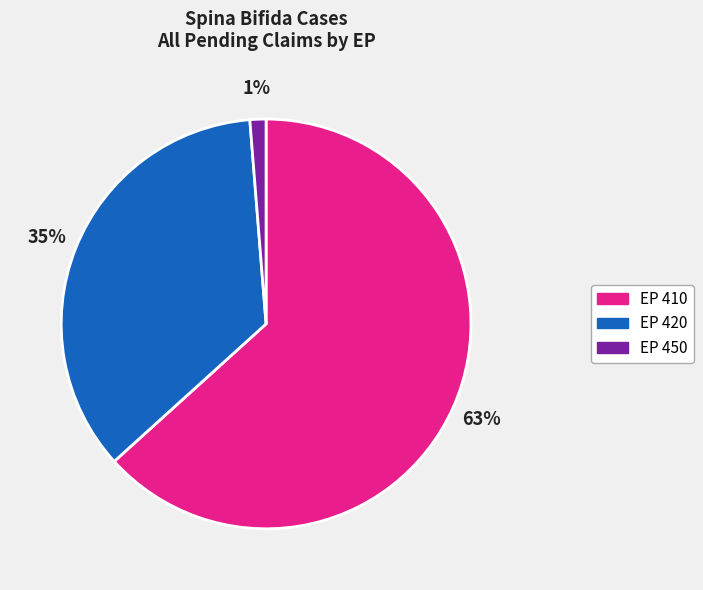

To the nearest percent, what percentage of the pie is EP 450?

1%